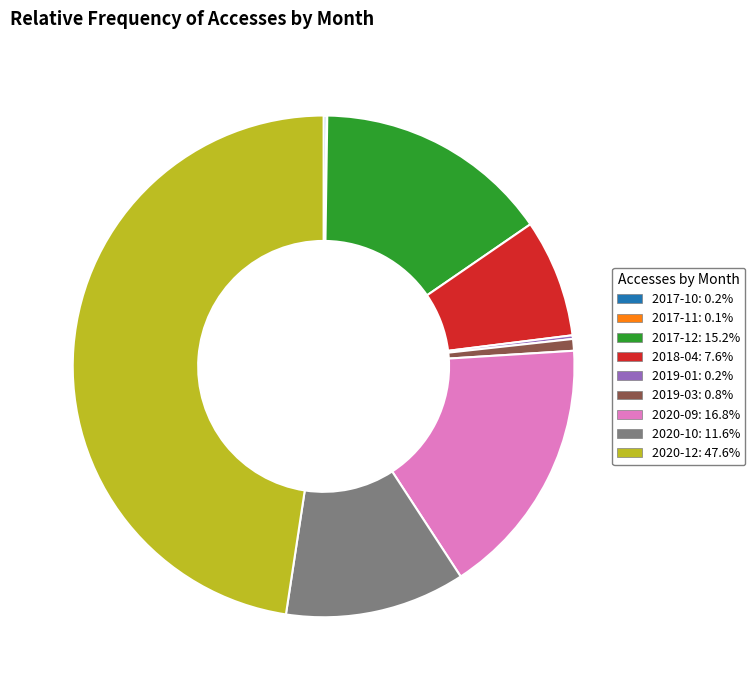

Which slice is the largest?

2020-12